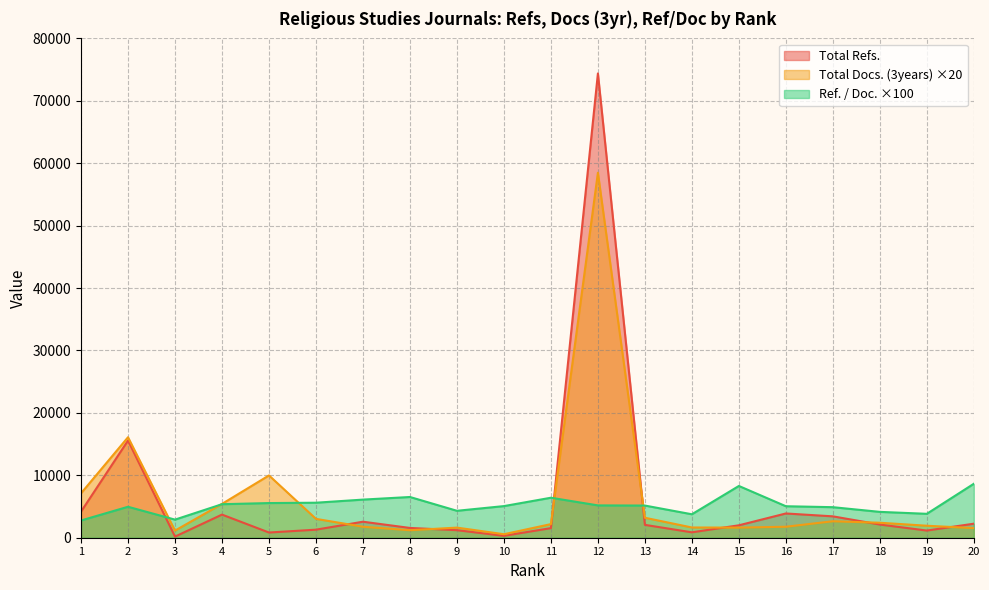

At which category does Total Docs. (3years) reach its first local peak?

2